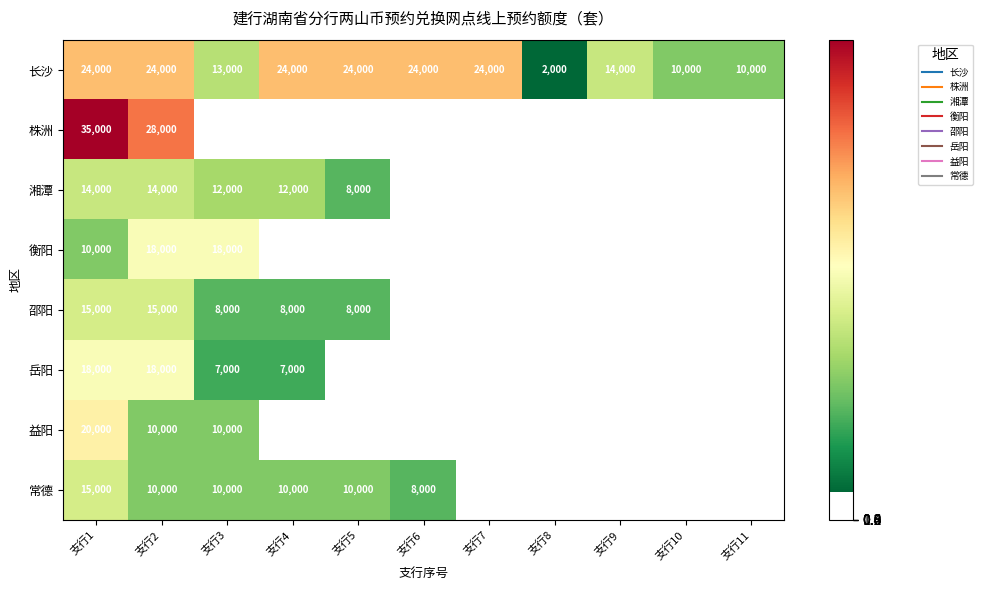

Which series has the widest spread of values?

长沙